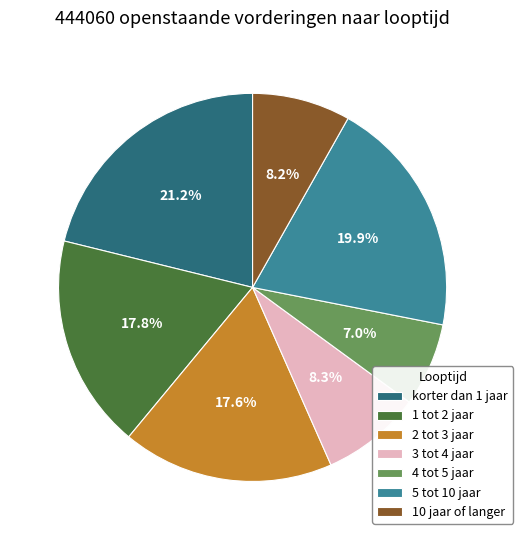

Which slice is the smallest?

4 tot 5 jaar